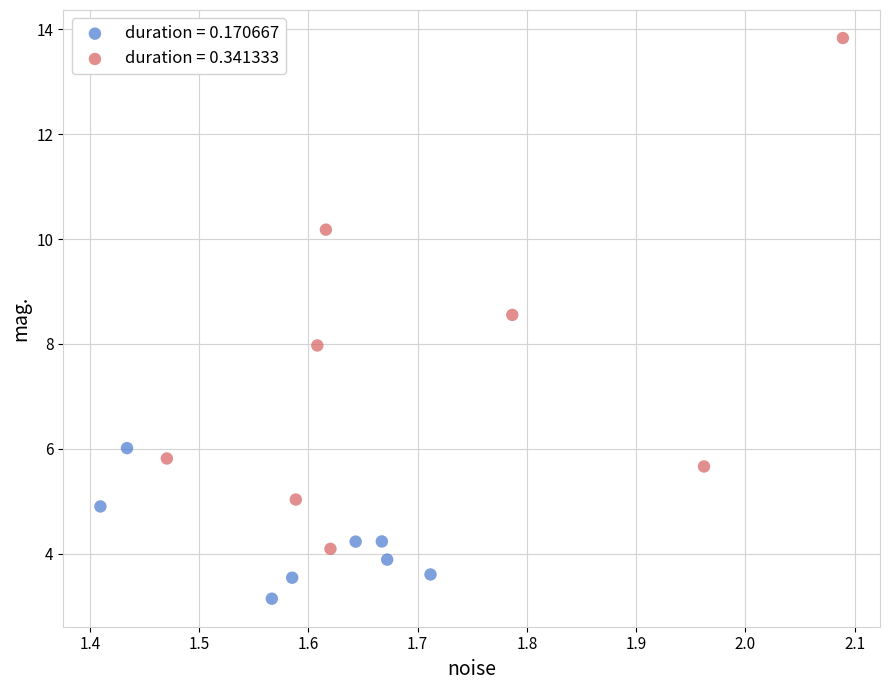

Which series reaches the maximum Y coordinate?

duration = 0.341333